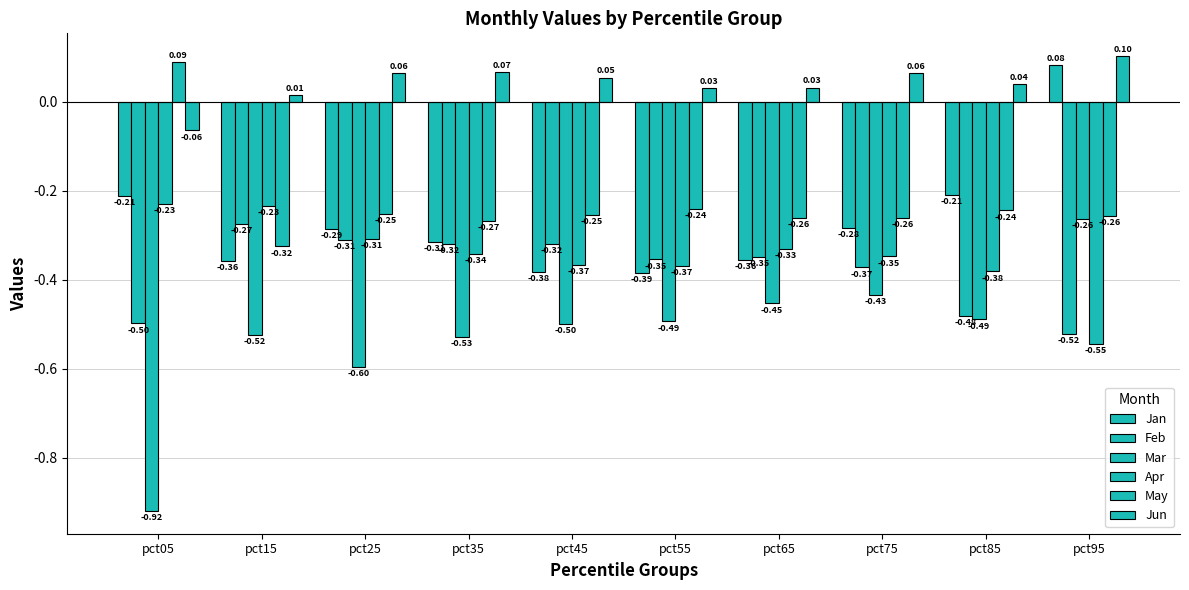

Between pct75 and pct25, which is larger?

pct75